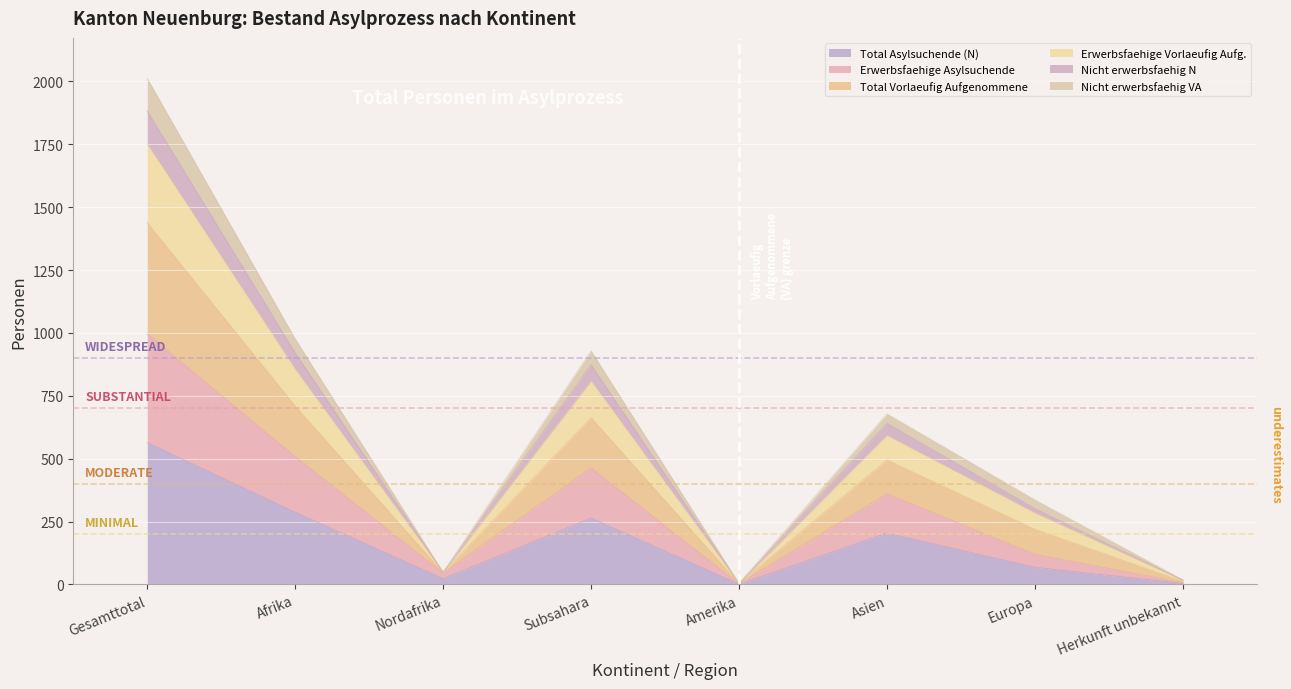

True or false: Nicht erwerbsfaehig VA has a value of 460 at Europa.

False